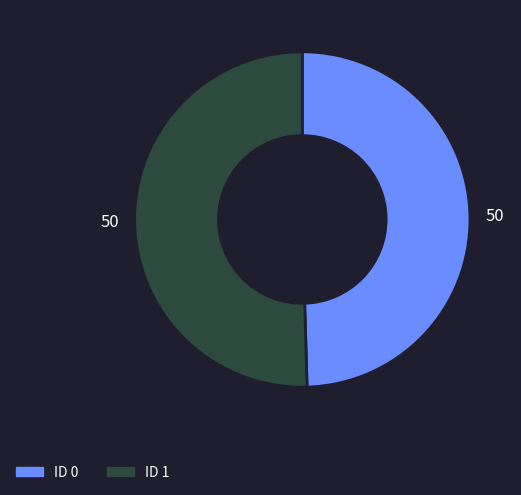

Count the number of slices in the pie.

2